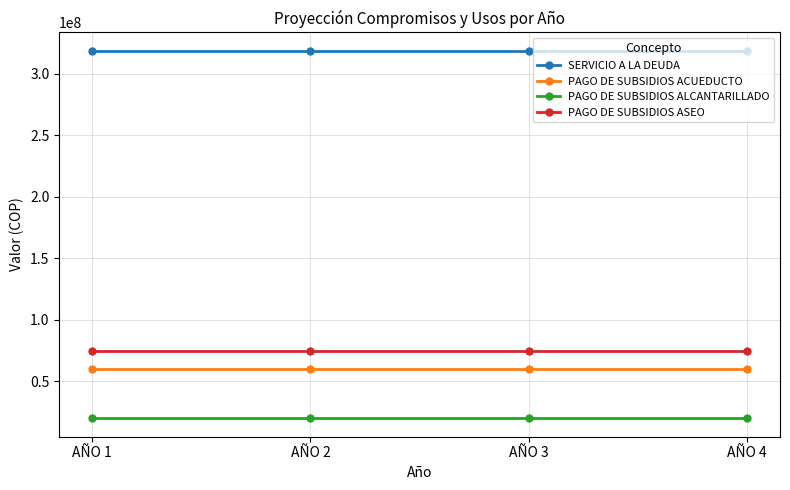

Rank the series by their maximum value, from highest to lowest.

SERVICIO A LA DEUDA, PAGO DE SUBSIDIOS ASEO, PAGO DE SUBSIDIOS ACUEDUCTO, PAGO DE SUBSIDIOS ALCANTARILLADO